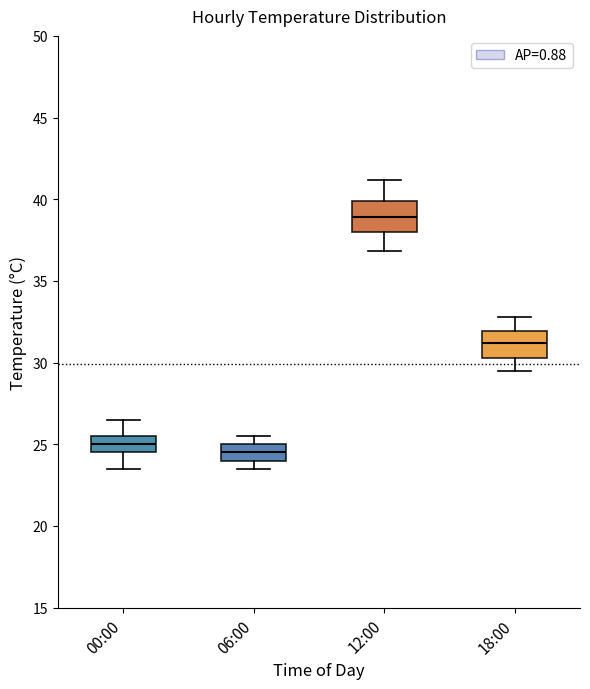

Reading left to right, transcribe this box plot: for each box, give where its median line is, the range the box spans, and where its two whiskers end, as read against the y-axis. The values are not printed on the chart, so give them approximately, as read against the axis.

00:00: median 25.0, box 24.5 to 25.5, whiskers 23.5 to 26.5
06:00: median 24.5, box 24.0 to 25.0, whiskers 23.5 to 25.5
12:00: median 39.0, box 38.0 to 40.0, whiskers 37.0 to 41.0
18:00: median 31.0, box 30.5 to 32.0, whiskers 29.5 to 33.0